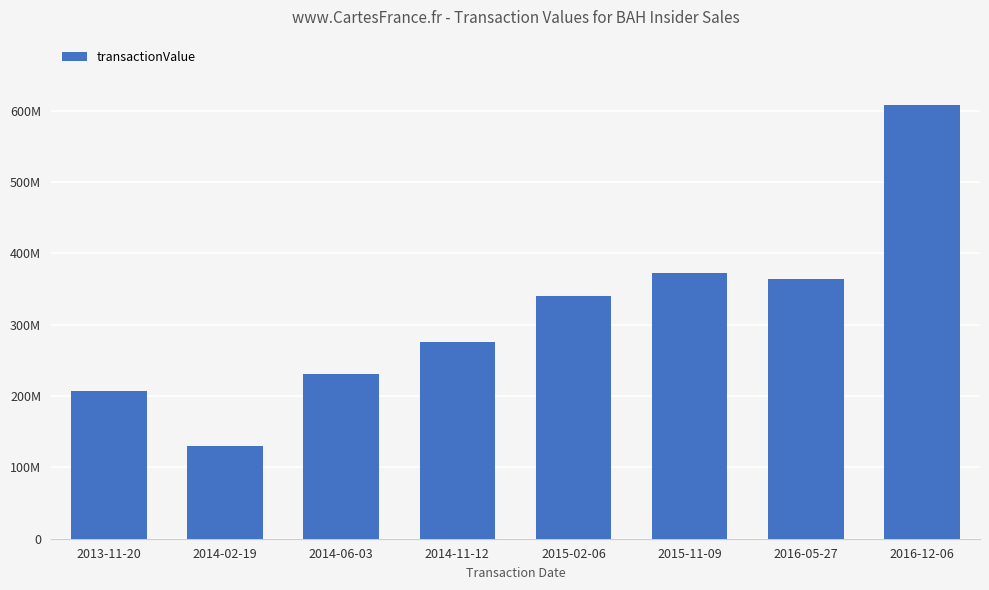

What is the greatest value displayed?

608423200